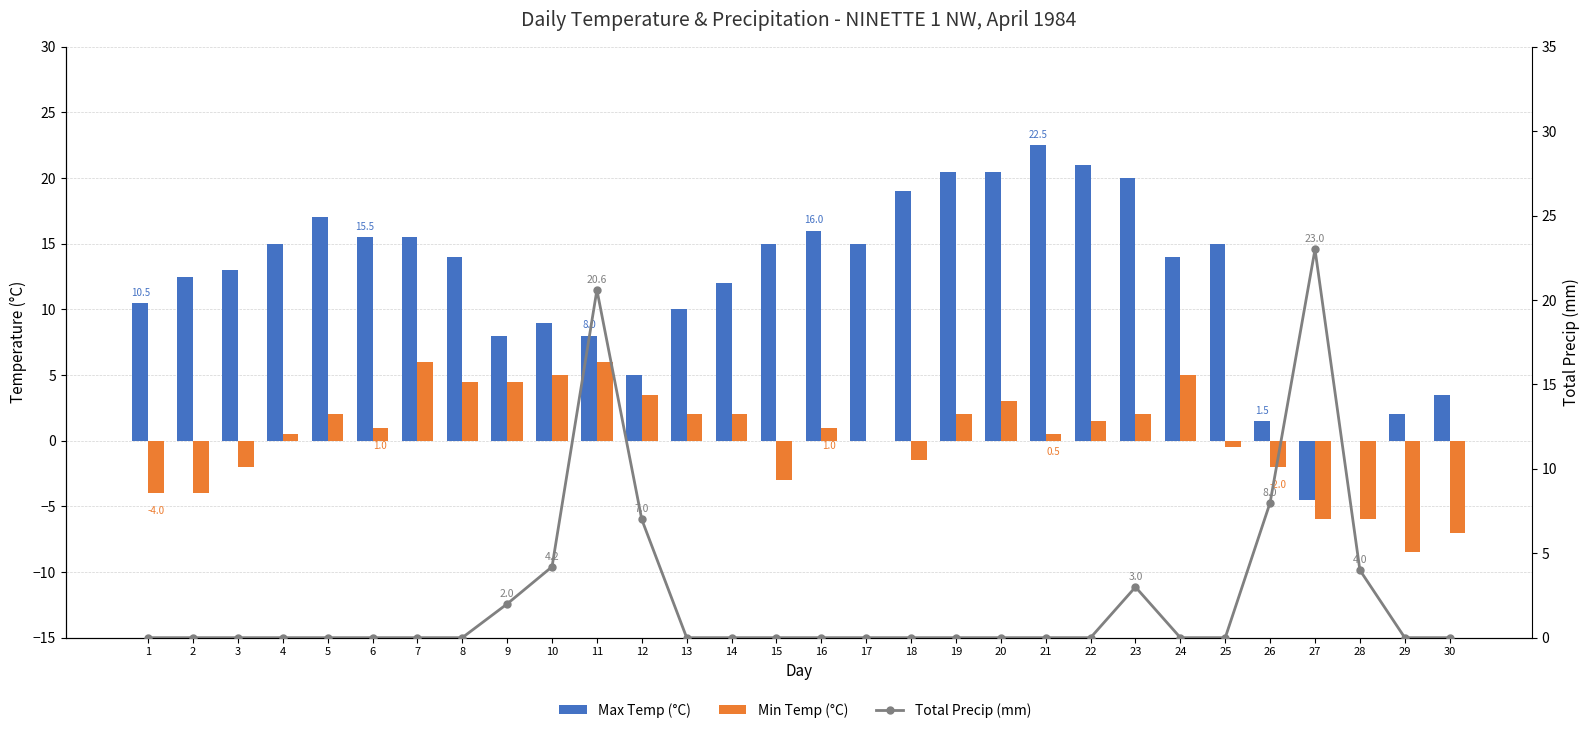

The value of Max Temp (°C) at 5 is 25.2. True or false?

False